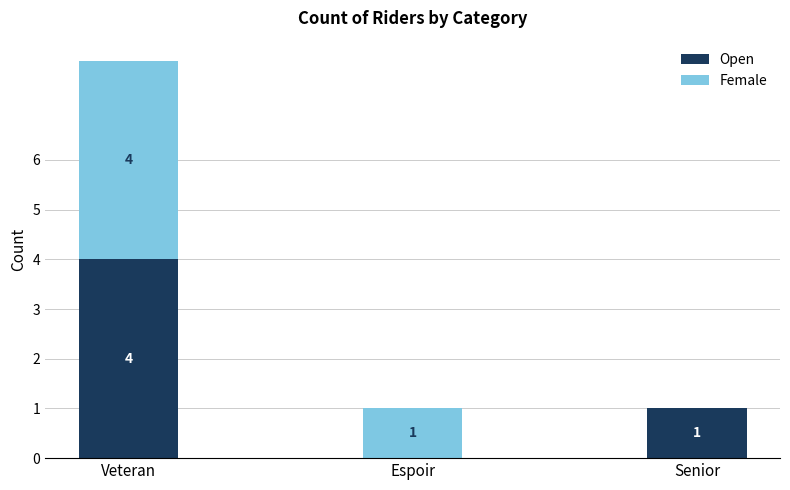

Are the bars horizontal?

No